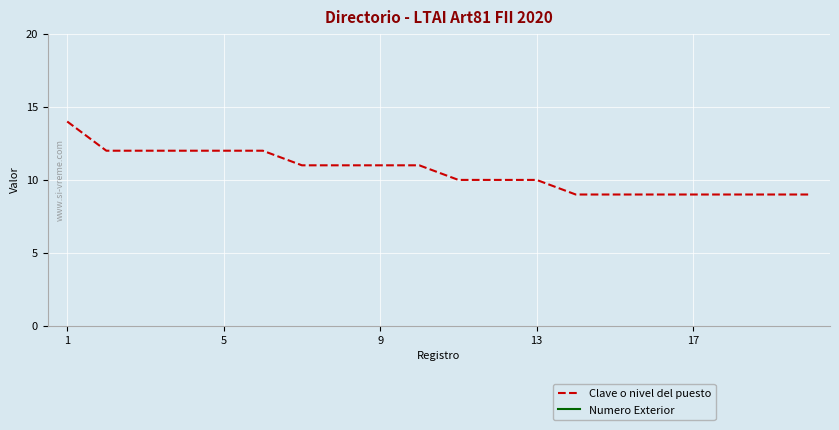

Reading left to right, extract all data points from this chart.

Clave o nivel del puesto: 14	12	12	12	12	12	11	11	11	11	10	10	10	9	9	9	9	9	9	9
Numero Exterior: 76	76	76	76	76	76	76	76	76	76	76	76	76	76	76	76	76	76	76	76